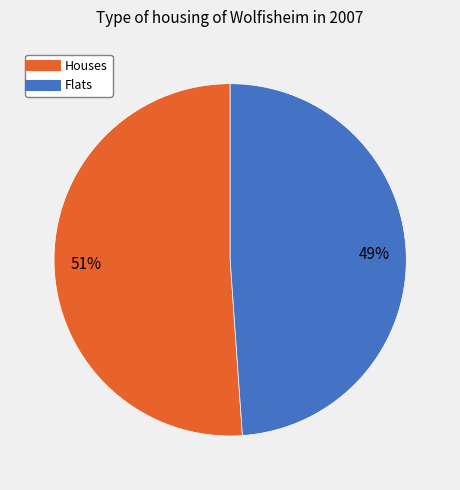

Count the number of slices in the pie.

2